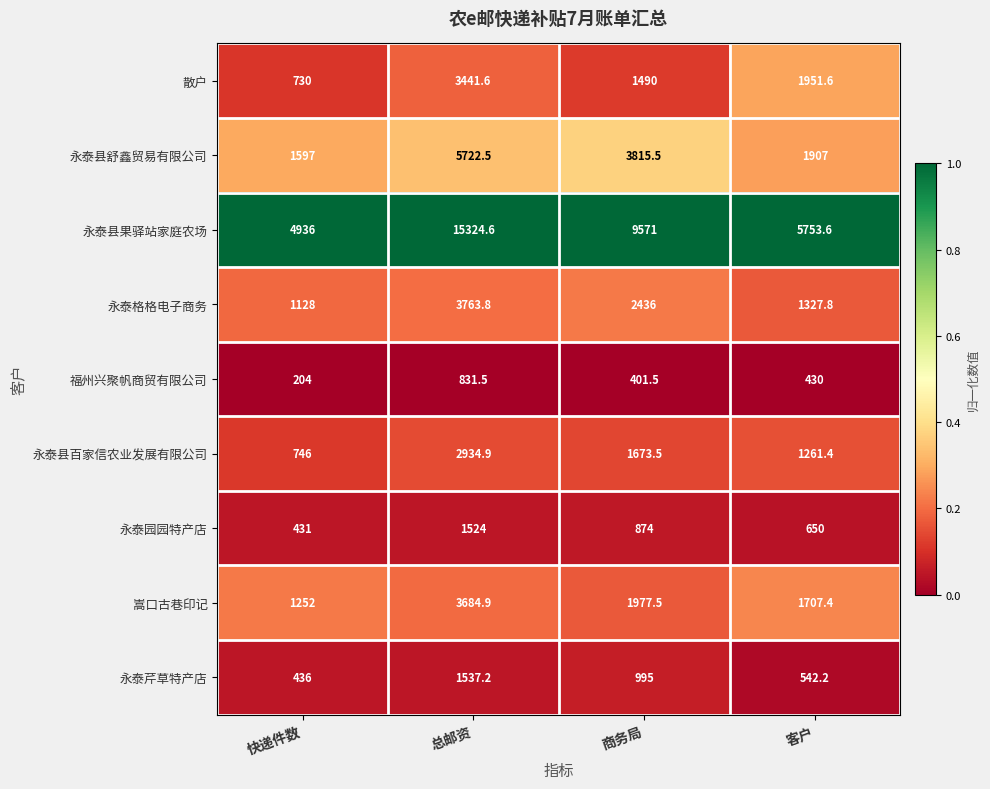

Which label corresponds to the smallest value in the chart?

快递件数